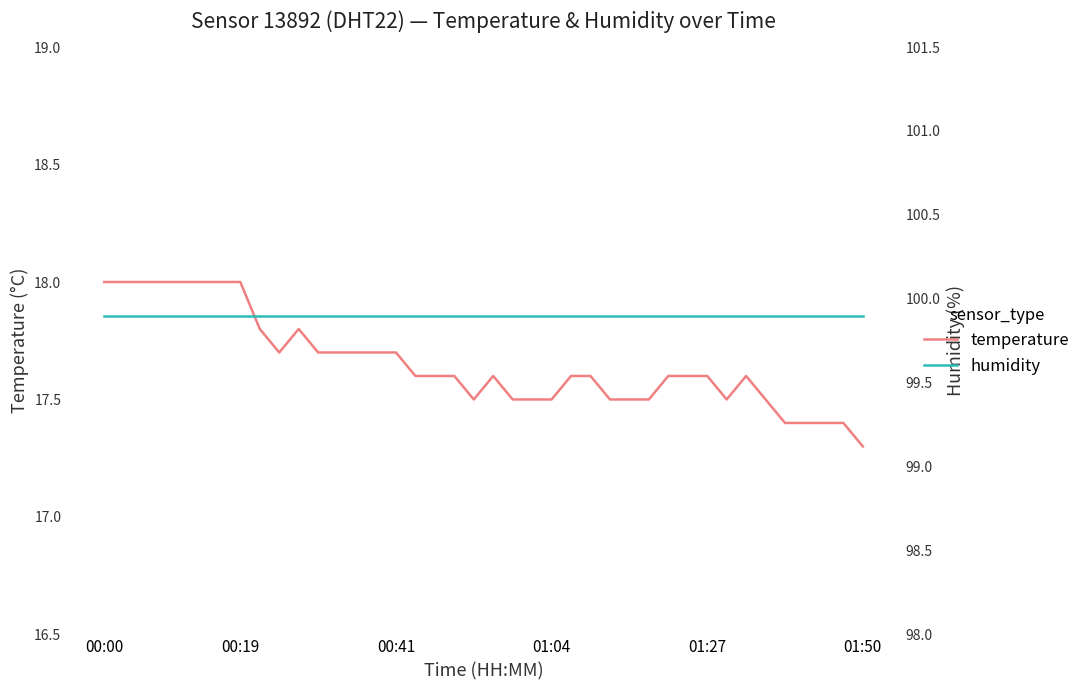

The value of temperature at 10 is 17.8. True or false?

True